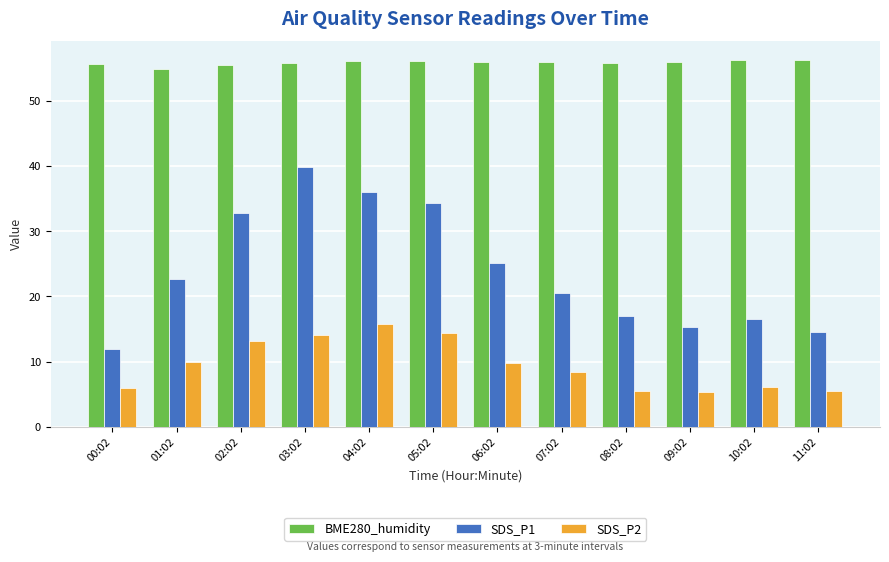

What are all the series names shown in the legend?

BME280_humidity, SDS_P1, SDS_P2